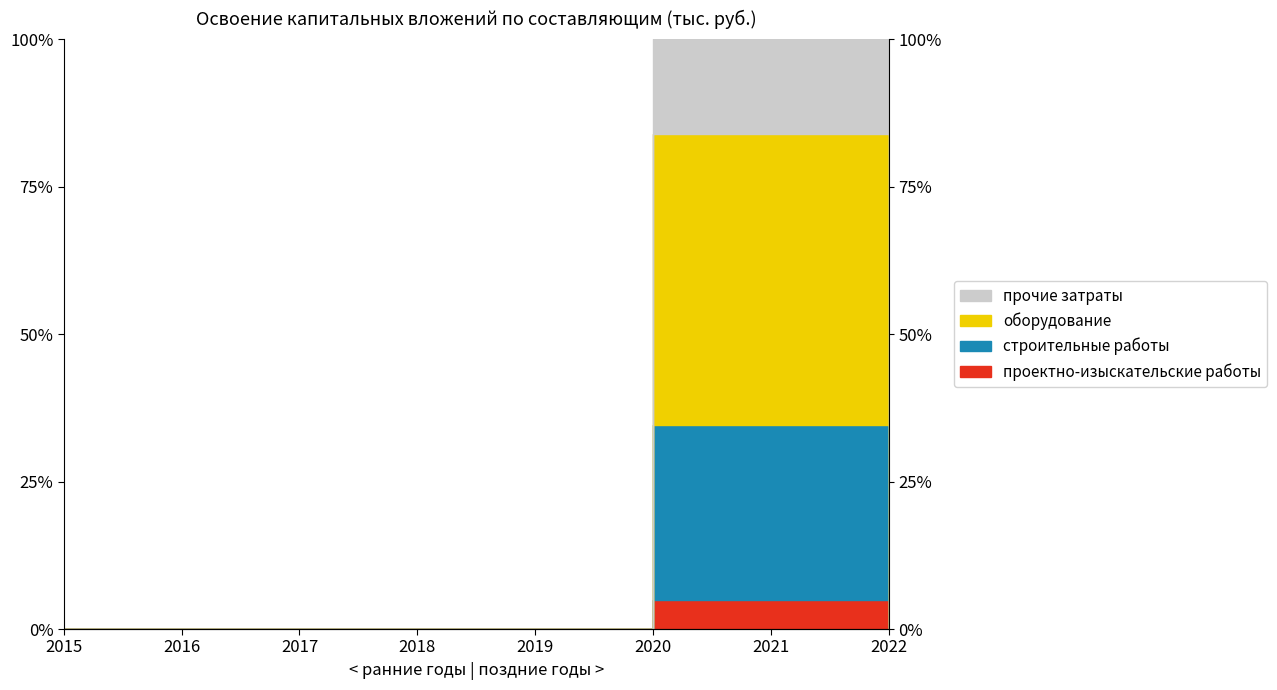

At which label is проектно-изыскательские работы closest to 2?

2015